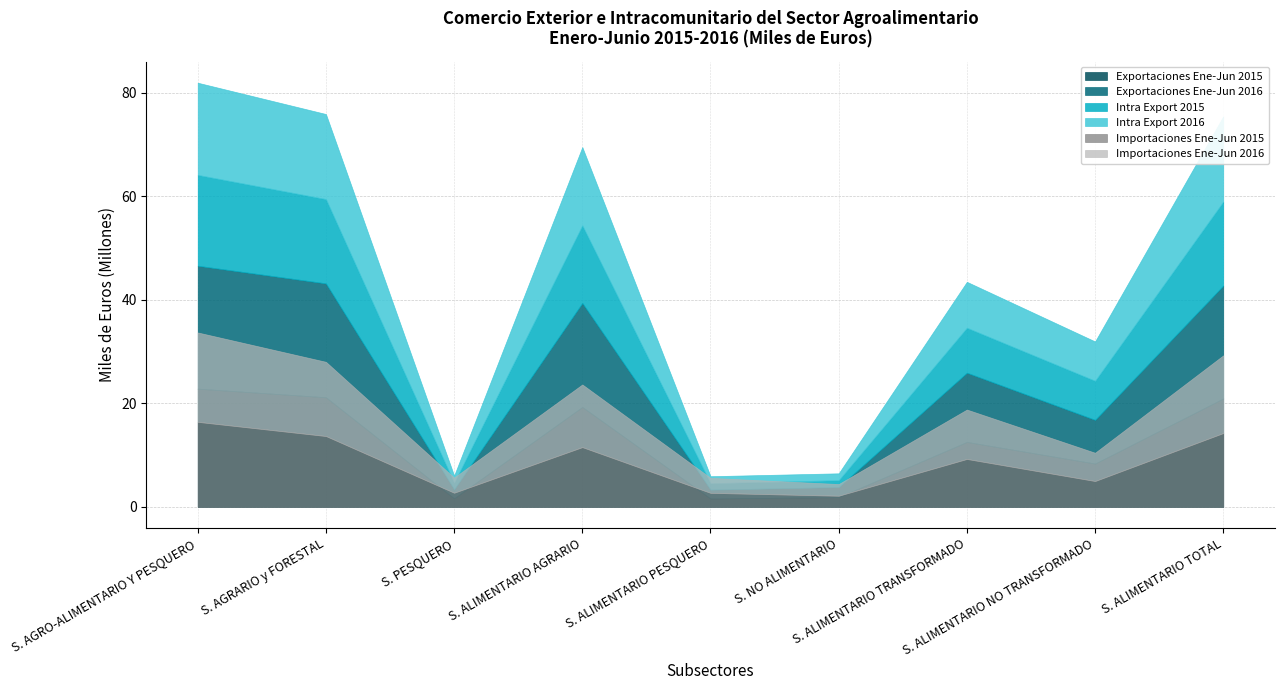

At how many categories does at least one series exceed 10700426?

5